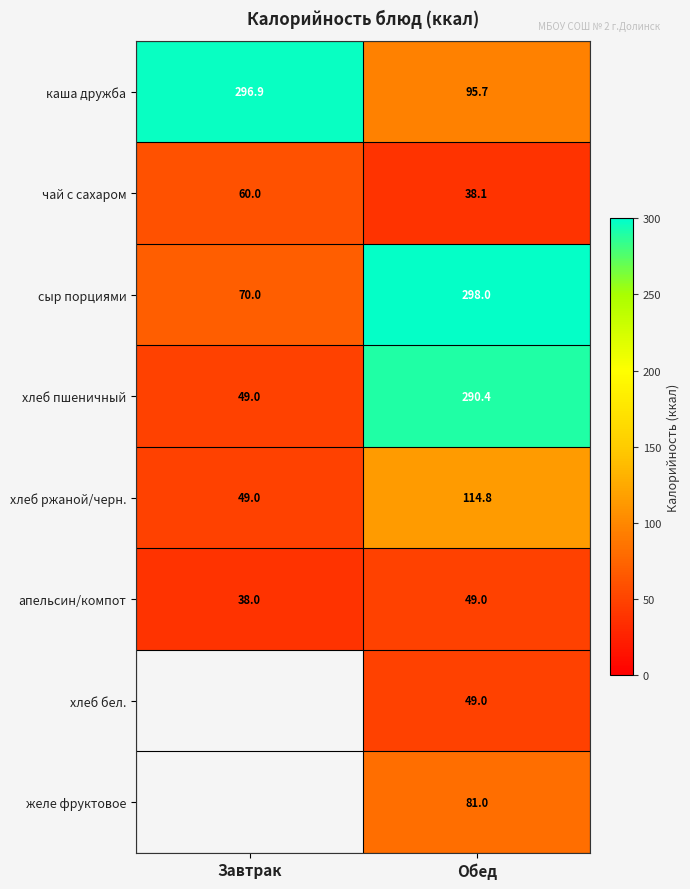

The хлеб ржаной/черн. series shows 114.8 at Обед. True or false?

True